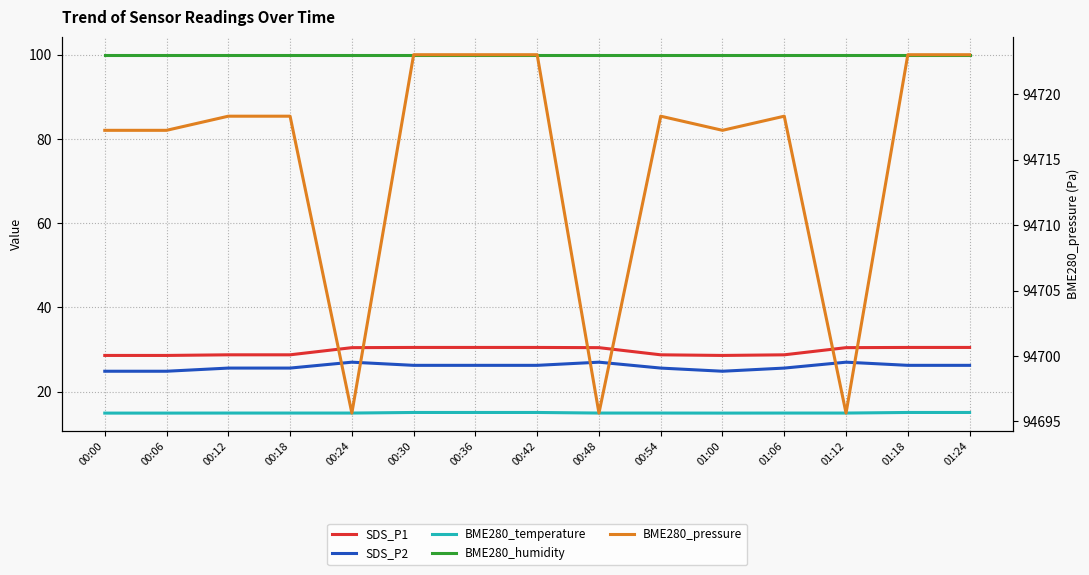

Reading left to right, extract all data points from this chart.

SDS_P1: 00:00=28.6	00:06=28.6	00:12=28.8	00:18=28.8	00:24=30.4	00:30=30.5	00:36=30.5	00:42=30.5	00:48=30.4	00:54=28.8	01:00=28.6	01:06=28.8	01:12=30.4	01:18=30.5	01:24=30.5
SDS_P2: 00:00=24.9	00:06=24.9	00:12=25.6	00:18=25.6	00:24=27.0	00:30=26.2	00:36=26.2	00:42=26.2	00:48=27.0	00:54=25.6	01:00=24.9	01:06=25.6	01:12=27.0	01:18=26.2	01:24=26.2
BME280_temperature: 00:00=14.9	00:06=14.9	00:12=14.9	00:18=14.9	00:24=14.9	00:30=15.1	00:36=15.1	00:42=15.1	00:48=14.9	00:54=14.9	01:00=14.9	01:06=14.9	01:12=14.9	01:18=15.1	01:24=15.1
BME280_humidity: 00:00=100.0	00:06=100.0	00:12=100.0	00:18=100.0	00:24=100.0	00:30=100.0	00:36=100.0	00:42=100.0	00:48=100.0	00:54=100.0	01:00=100.0	01:06=100.0	01:12=100.0	01:18=100.0	01:24=100.0
BME280_pressure: 00:00=94717.2	00:06=94717.2	00:12=94718.3	00:18=94718.3	00:24=94695.6	00:30=94723.0	00:36=94723.0	00:42=94723.0	00:48=94695.6	00:54=94718.3	01:00=94717.2	01:06=94718.3	01:12=94695.6	01:18=94723.0	01:24=94723.0